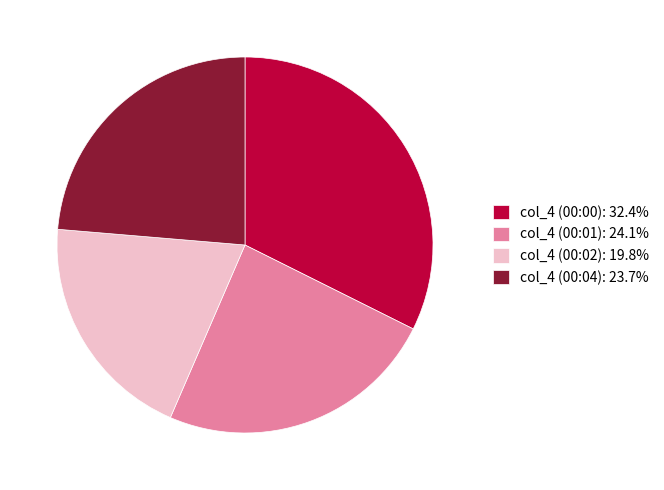

What is the ratio of the value at col_4 (00:00): 32.4% to the value at col_4 (00:04): 23.7%?

1.4